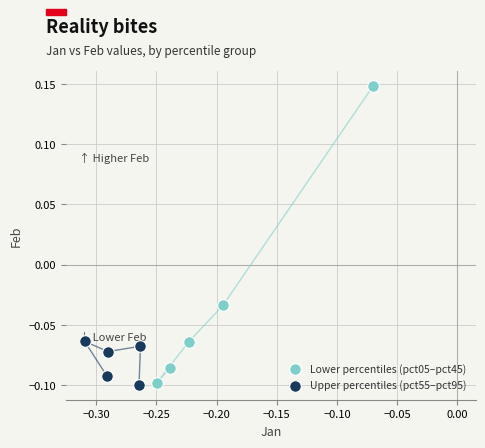

Which series has the largest Y range (max minus min)?

Lower percentiles (pct05–pct45)